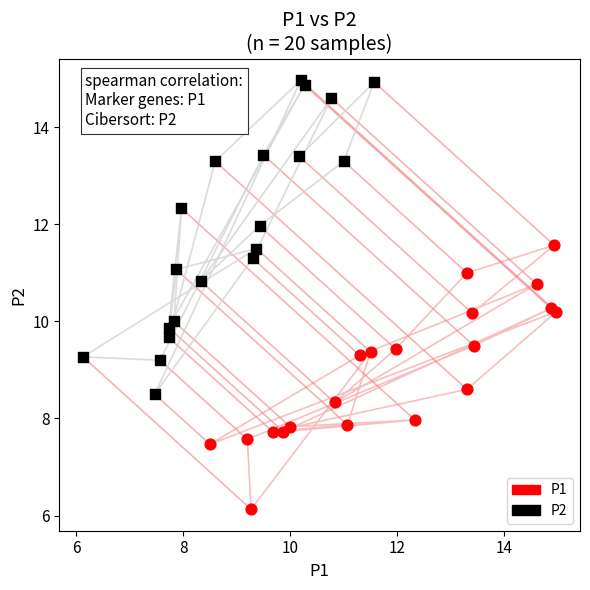

Which series reaches the maximum Y coordinate?

P2